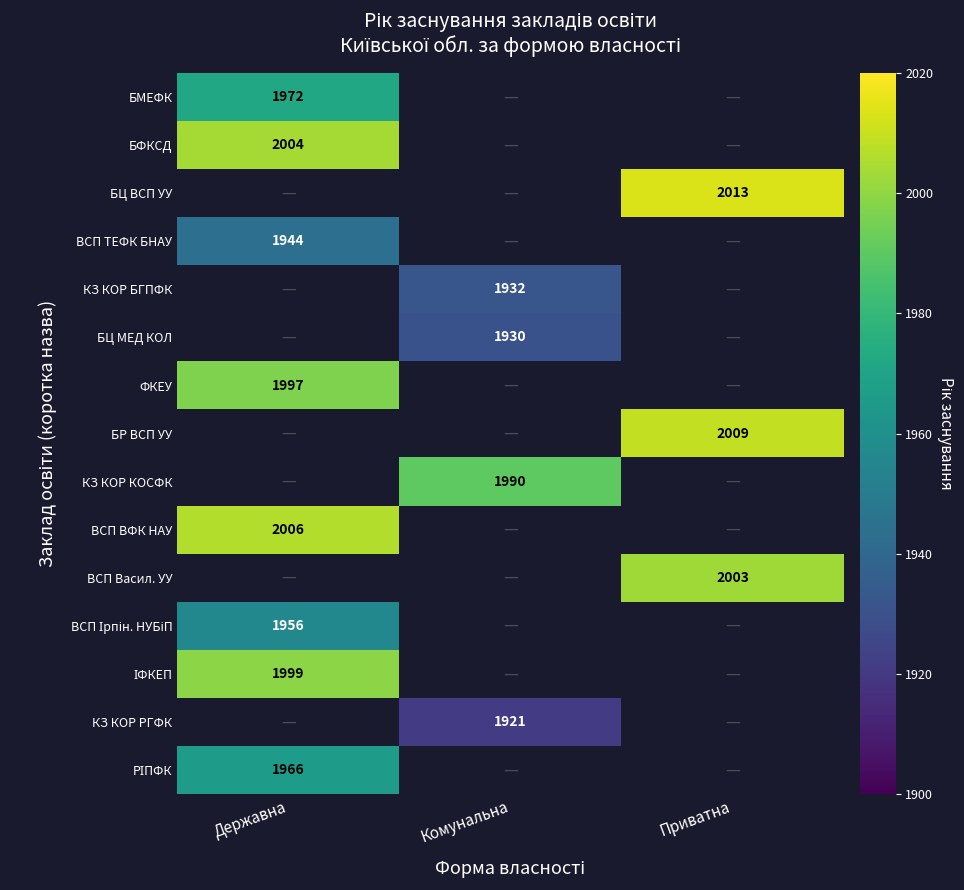

The БМЕФК series shows 1972 at Державна. True or false?

True